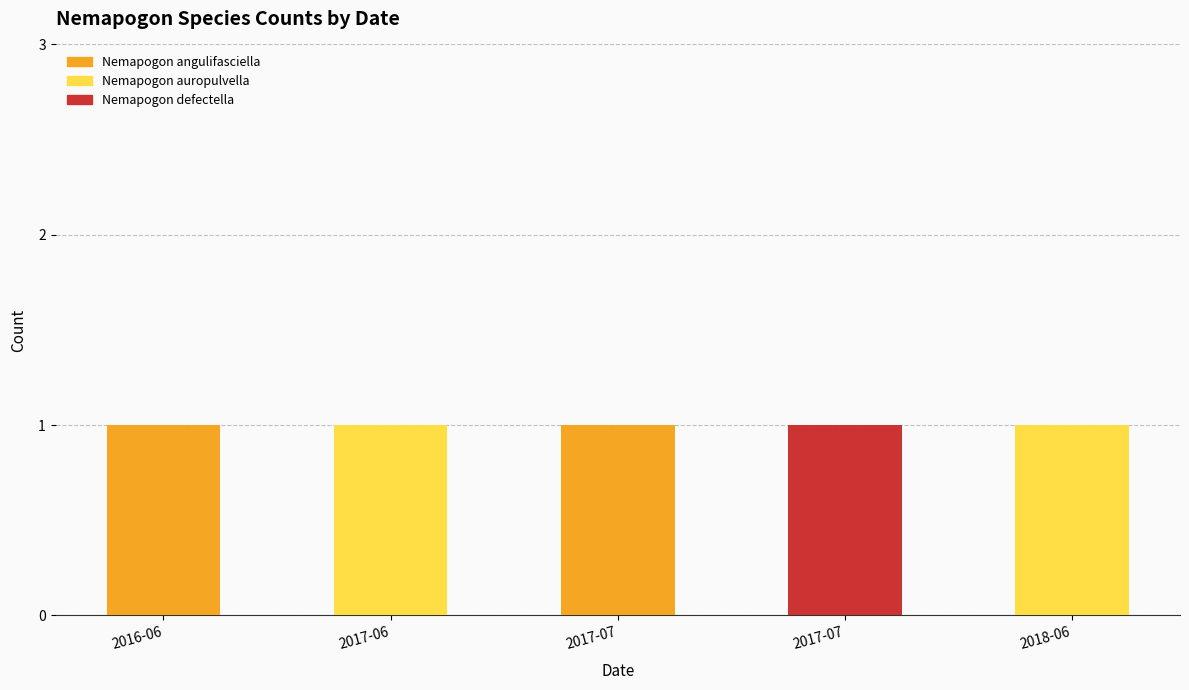

What are all the series names shown in the legend?

Nemapogon angulifasciella, Nemapogon auropulvella, Nemapogon defectella